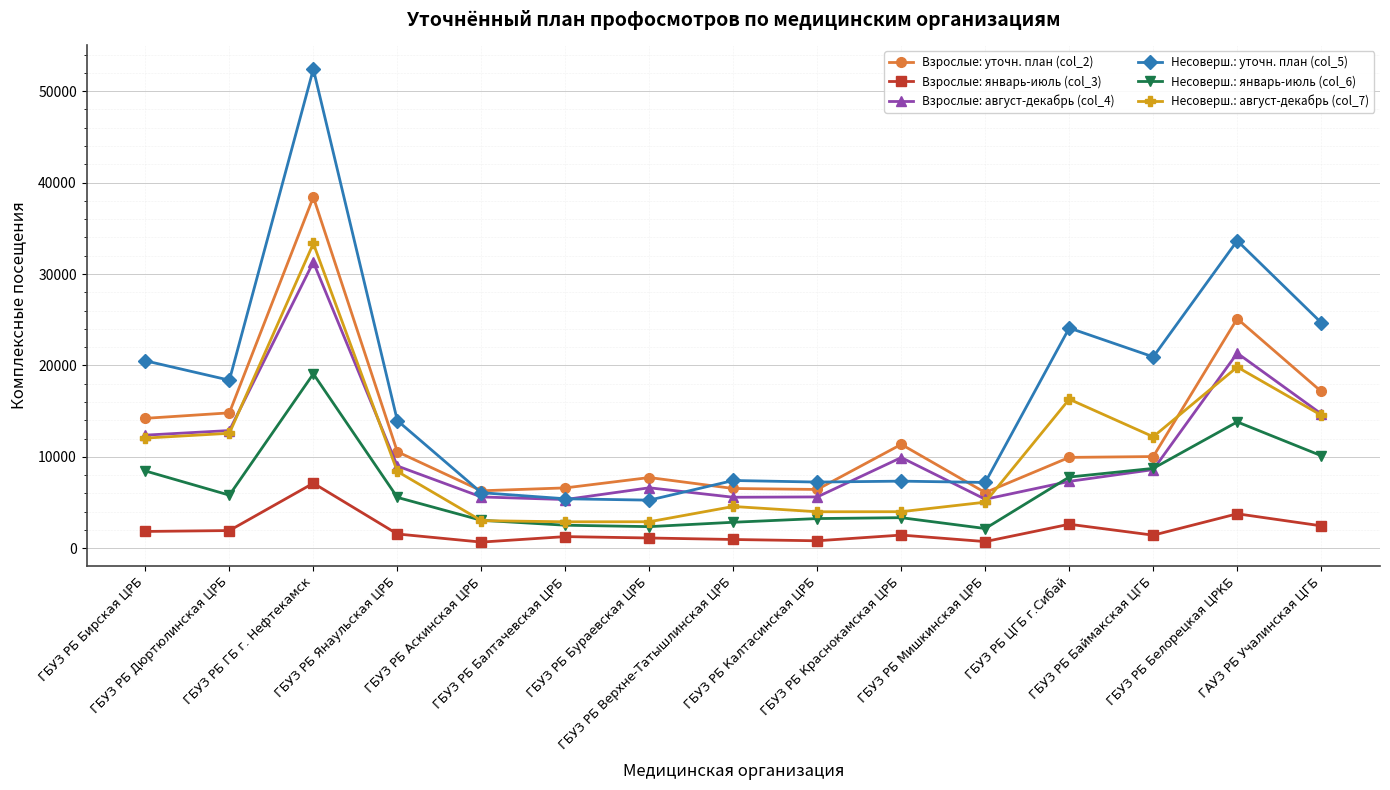

How many lines are shown in the chart?

6